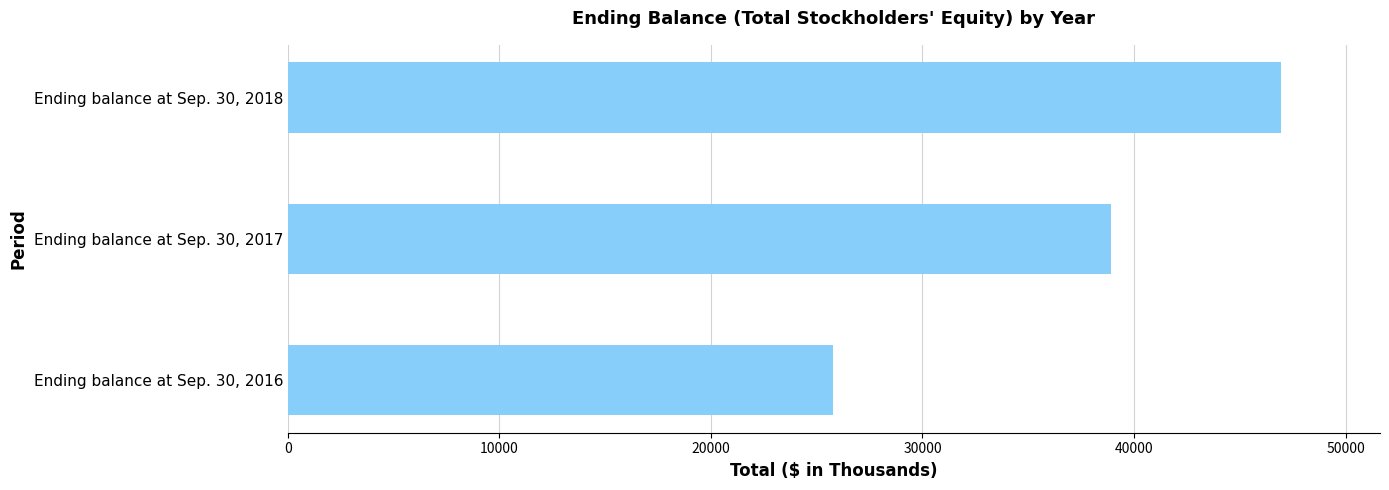

Count the values in the range 25773 to 46935.

3